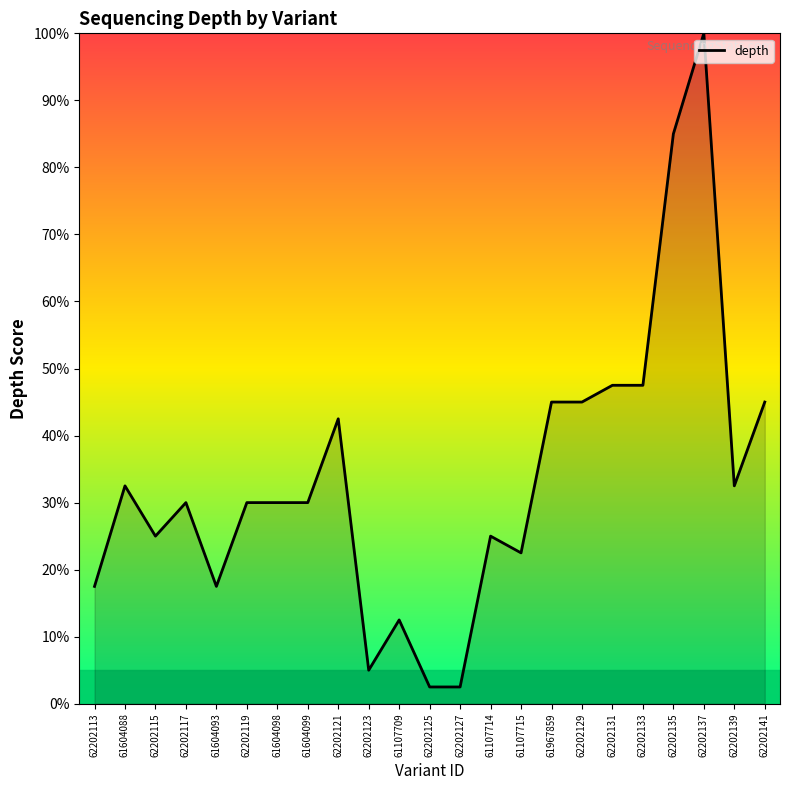

What is the difference between the maximum and minimum values?

97.5